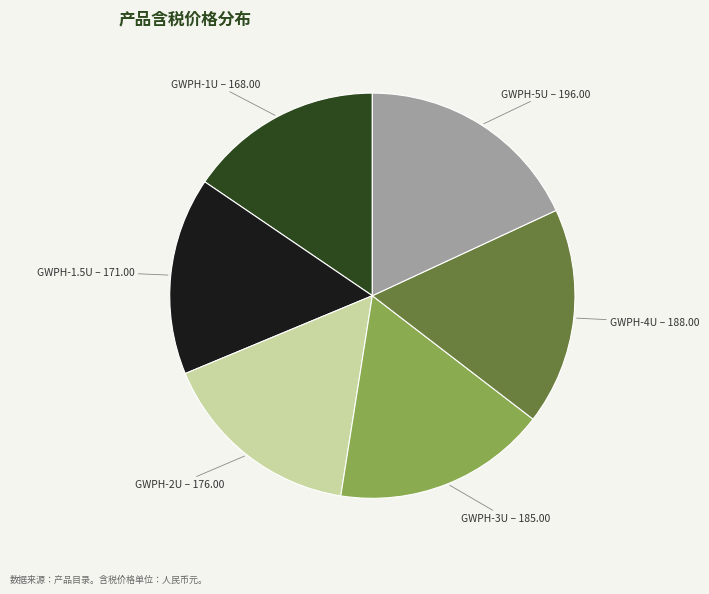

Is there a majority slice in this chart?

No